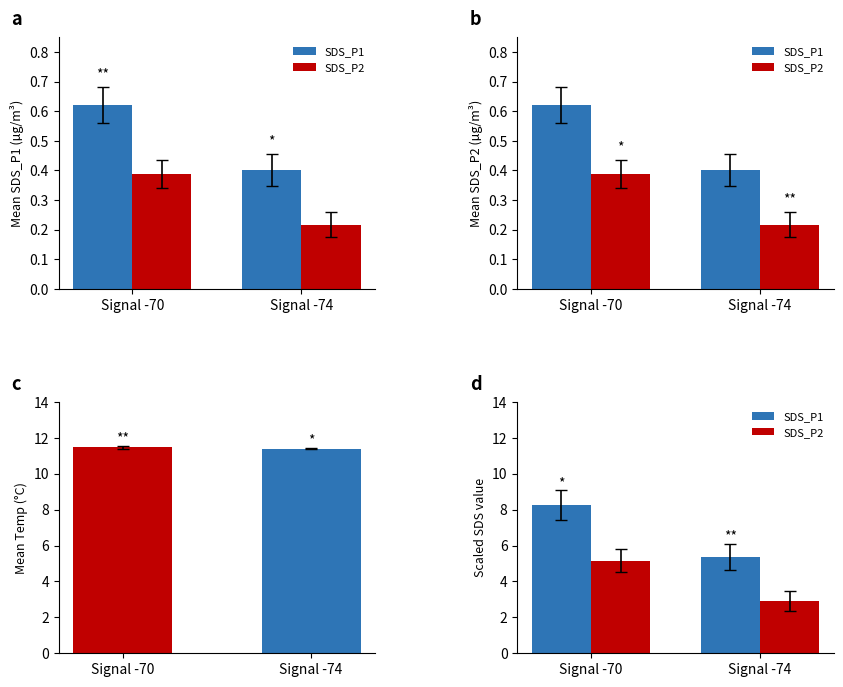

What is the difference between the maximum and minimum values in the SDS_P1 series?

2.9